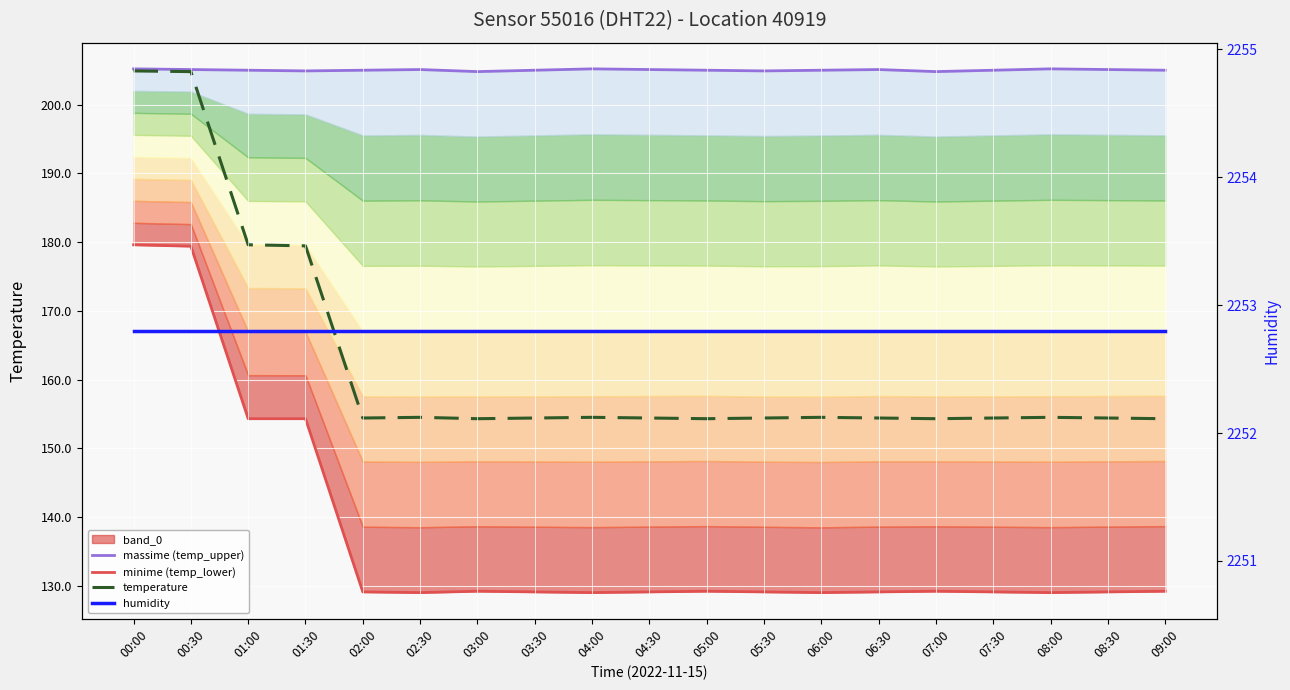

What is the spread (max minus min) of values at 05:00?

2123.6